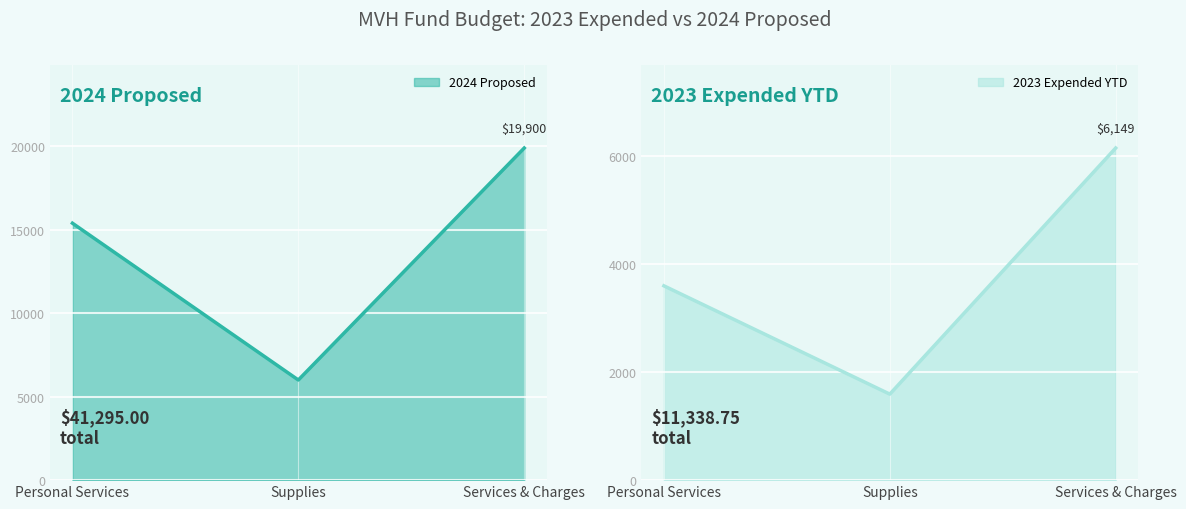

What is the spread (max minus min) of values at Supplies?

4407.8